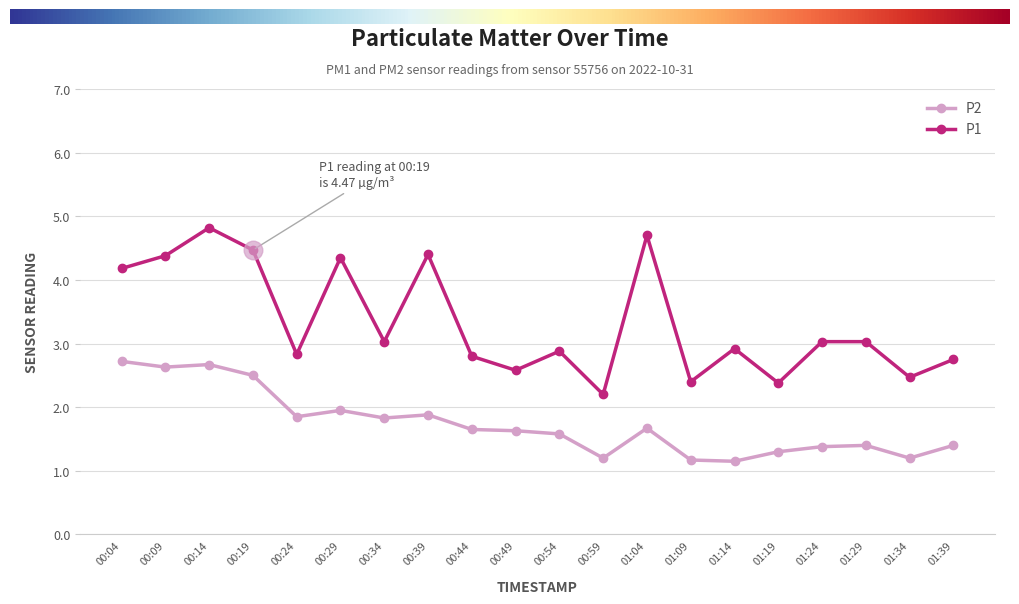

Is the value of P1 at 00:29 greater than the value of P2 at 00:19?

Yes